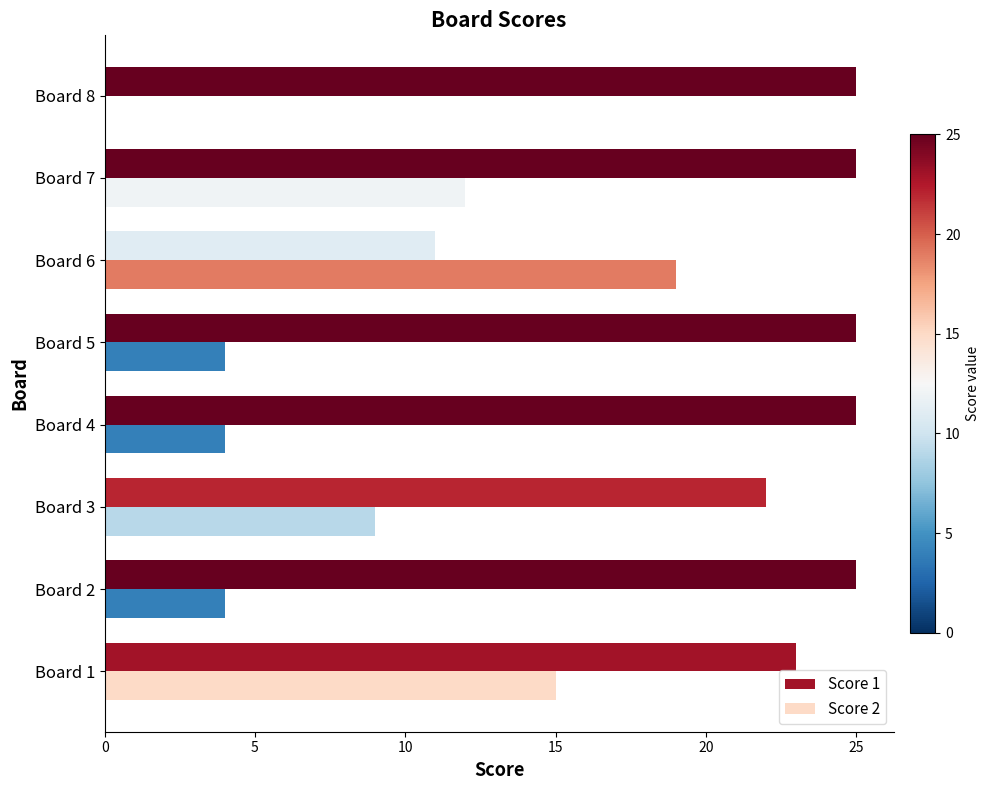

True or false: Score 2 has a value of 11 at Board 6.

False